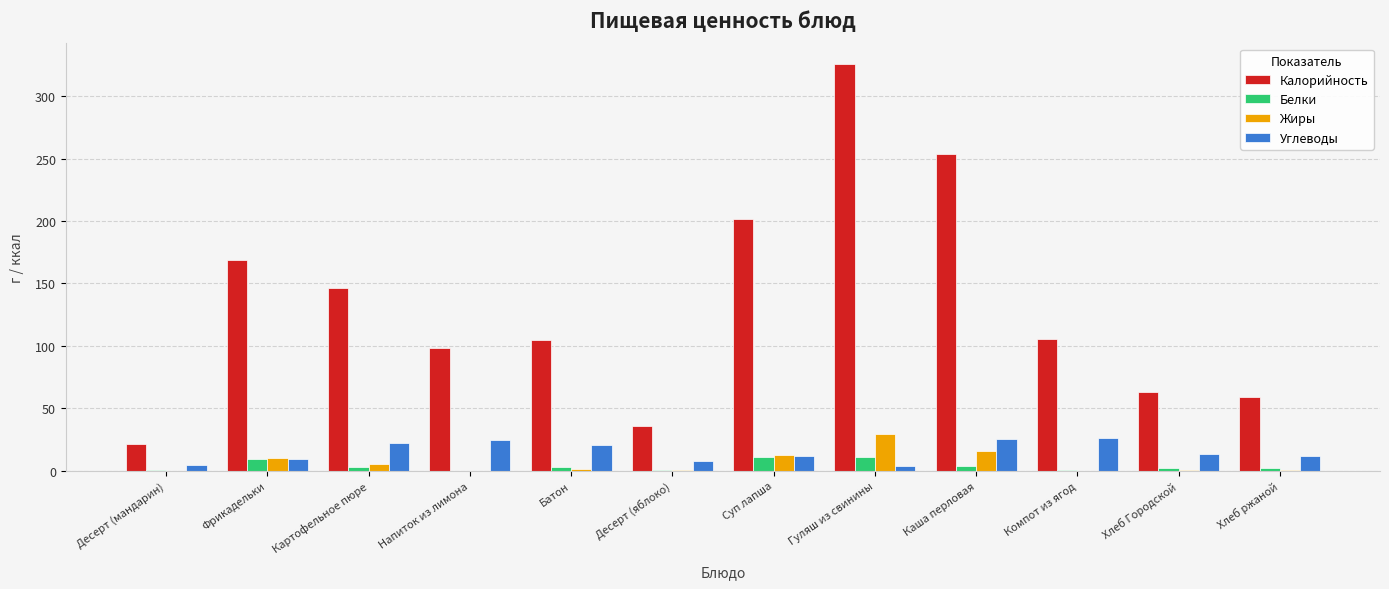

Where is Калорийность nearest to the value 173?

Фрикадельки